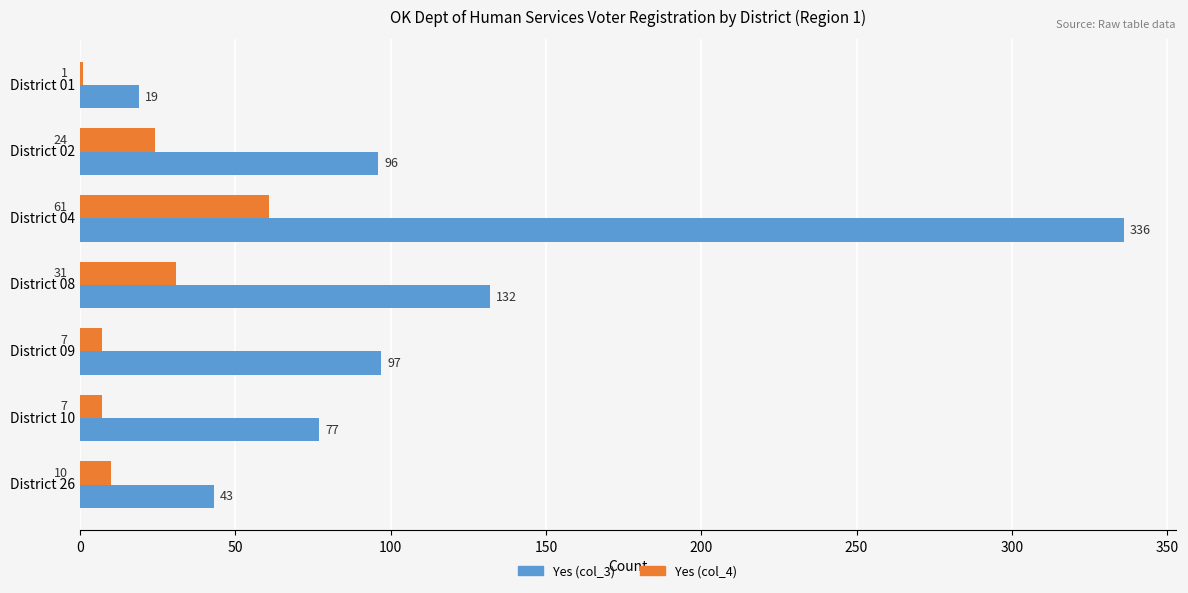

Which category has the highest value across all series?

District 04